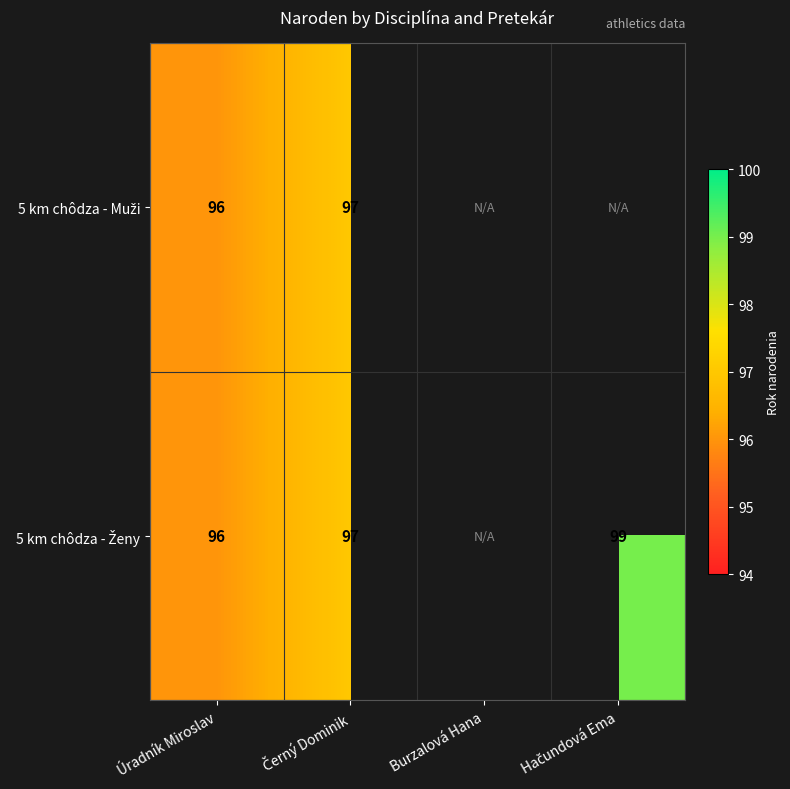

List the series in order of their peak value, highest first.

5 km chôdza - Ženy, 5 km chôdza - Muži